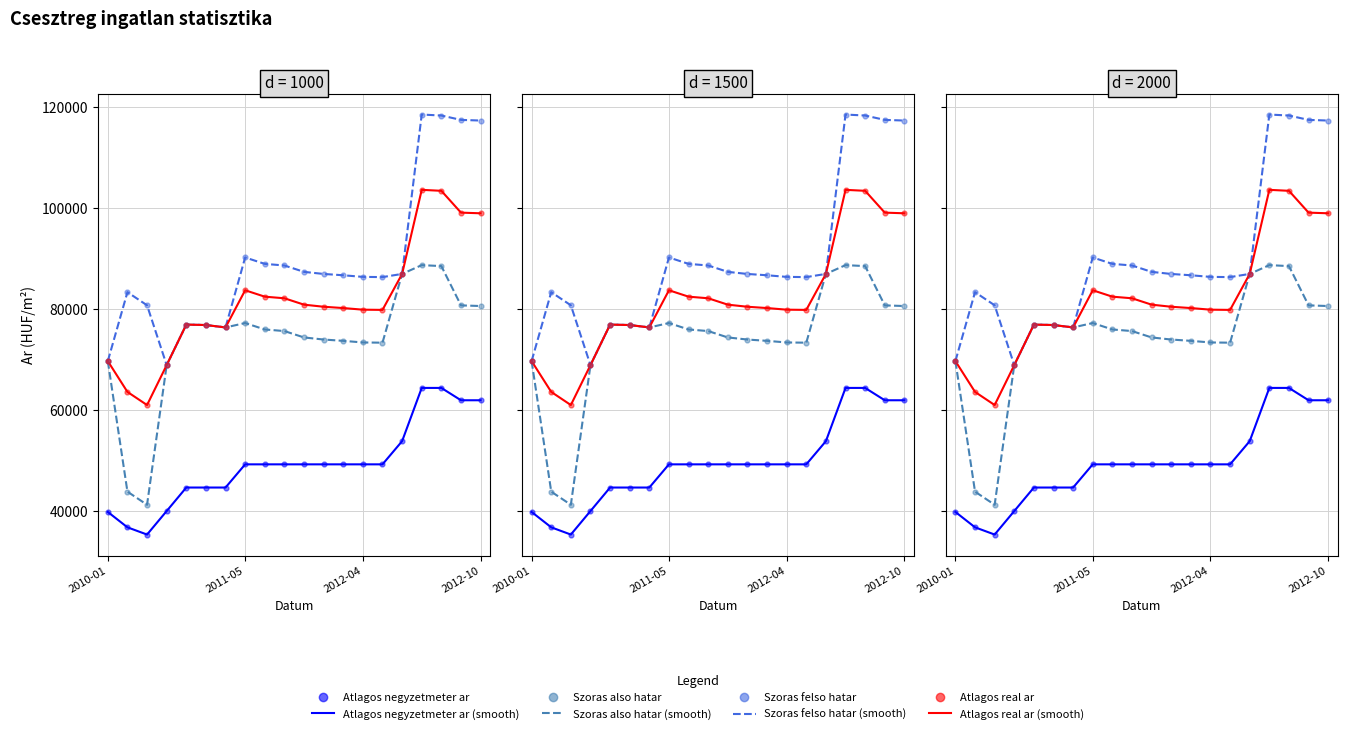

Which series has the widest spread of Y values?

Szoras felso hatar